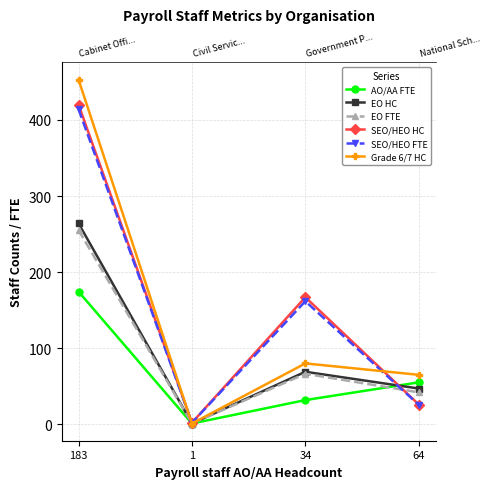

What position from the left is 64?

4